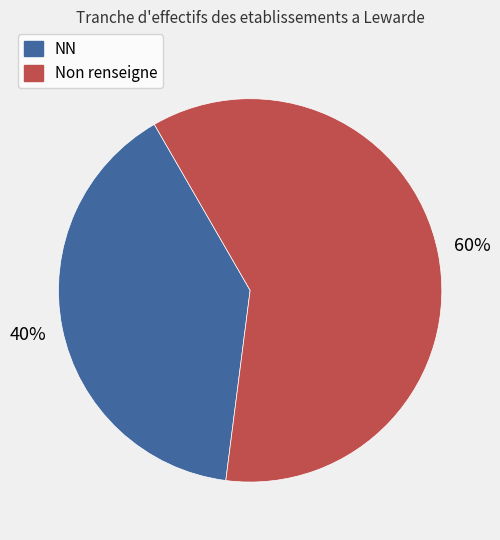

How many segments does this pie chart have?

2